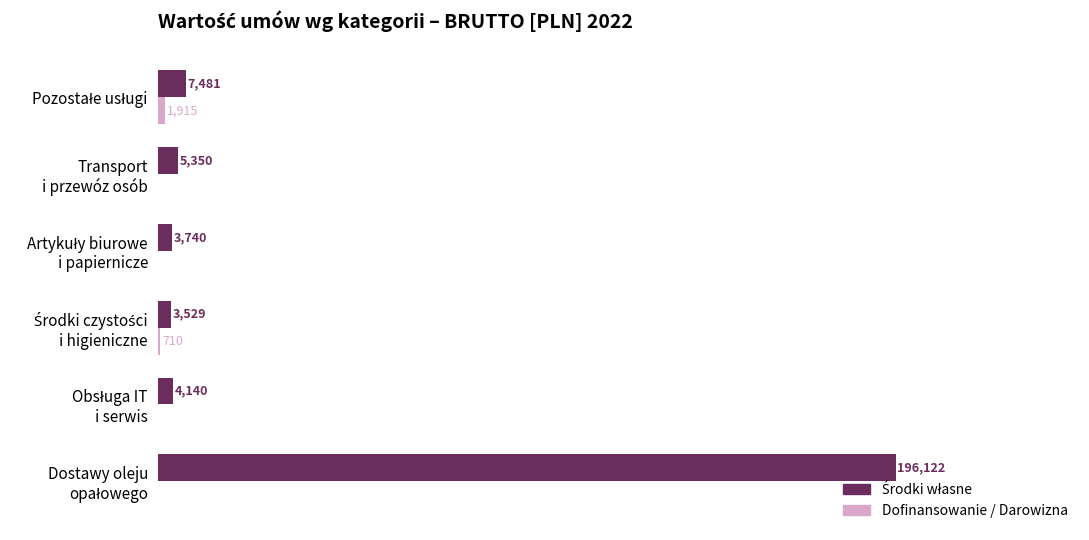

What is the maximum value shown in the chart?

196122.0